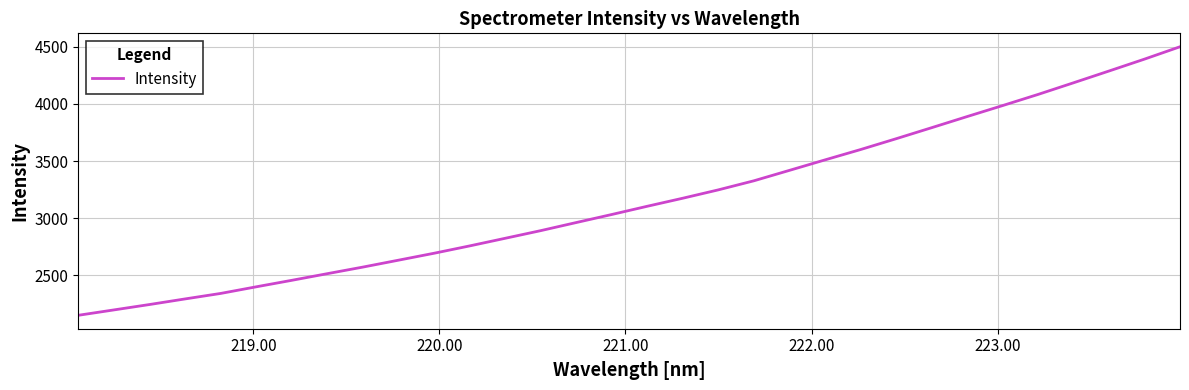

Reading left to right, what are all the values shown in this chart?

2151.8	2198.8	2245.8	2294.8	2342.8	2400.7	2457.4	2515.6	2573.1	2633.4	2694.0	2758.1	2824.7	2891.6	2962.4	3032.7	3104.7	3175.1	3248.1	3327.3	3418.4	3509.8	3600.1	3694.5	3791.0	3888.3	3984.5	4082.0	4183.9	4286.8	4390.8	4498.8